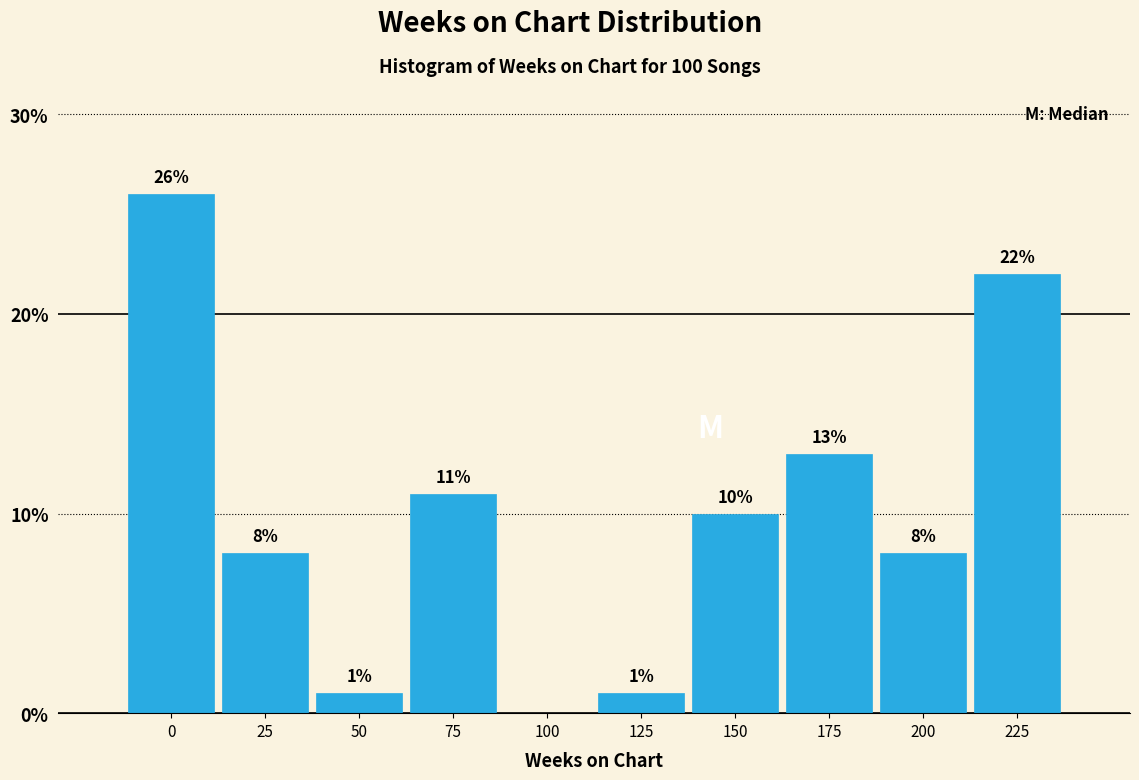

What is the change in value from 125 to 150?

+9